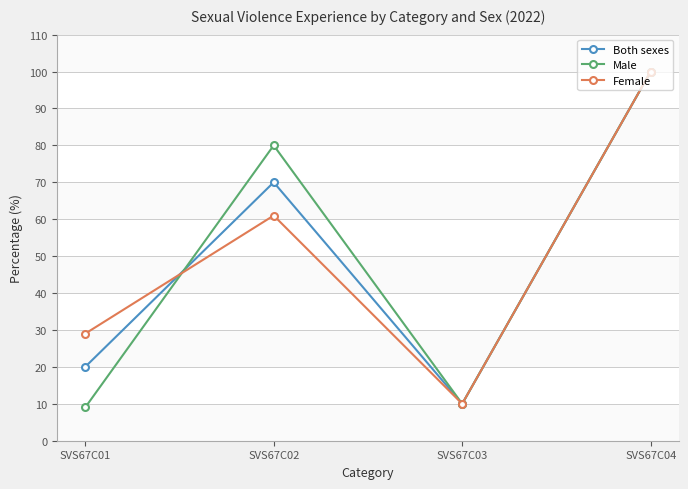

Between SVS67C01 and SVS67C02, which series saw the biggest shift?

Male